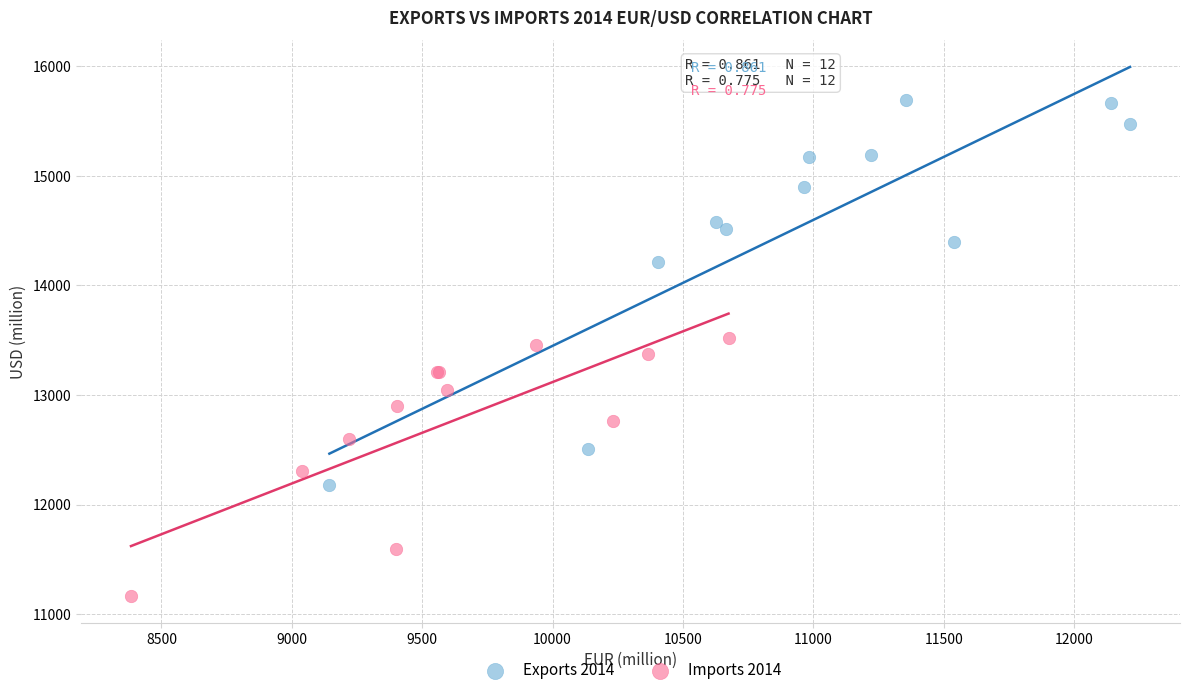

Which series contains the highest Y value?

Exports 2014